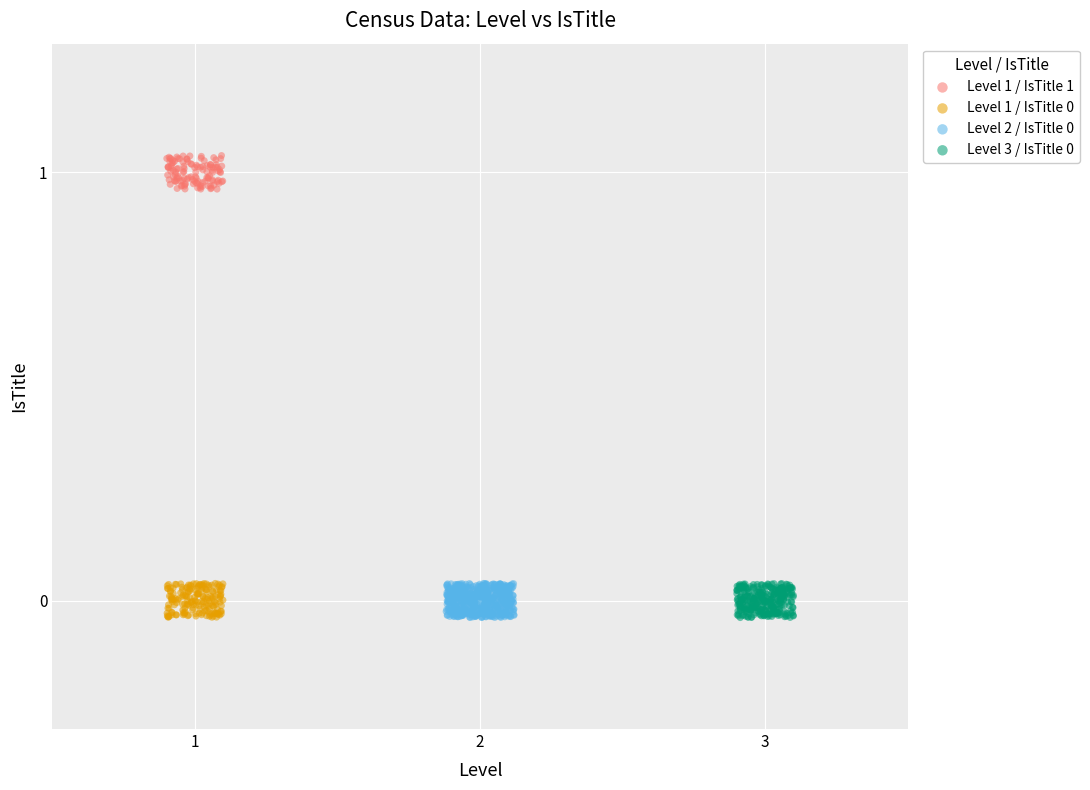

Which series reaches the maximum Y coordinate?

Level 1 / IsTitle 1